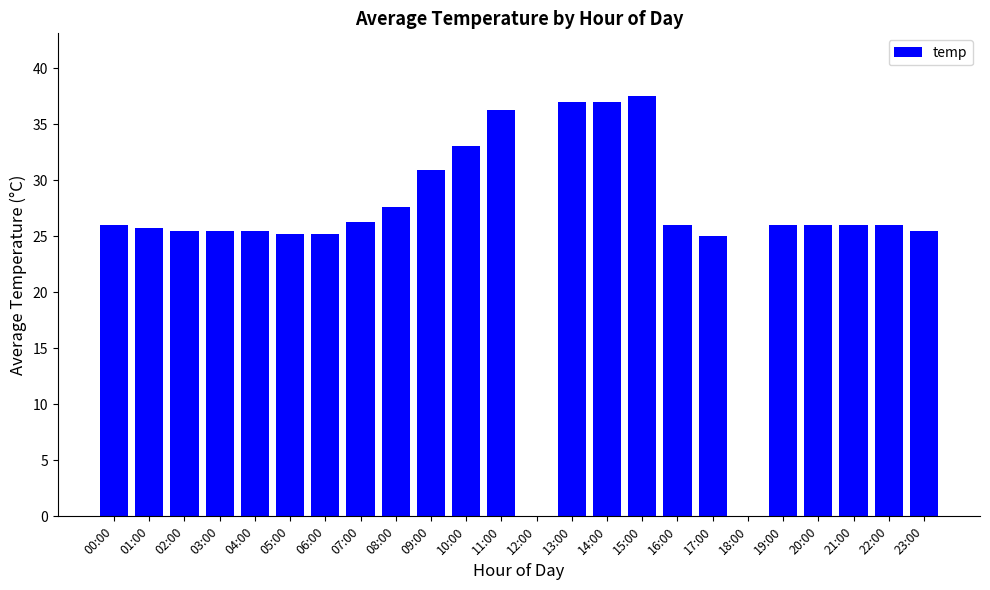

What is the greatest value displayed?

37.5